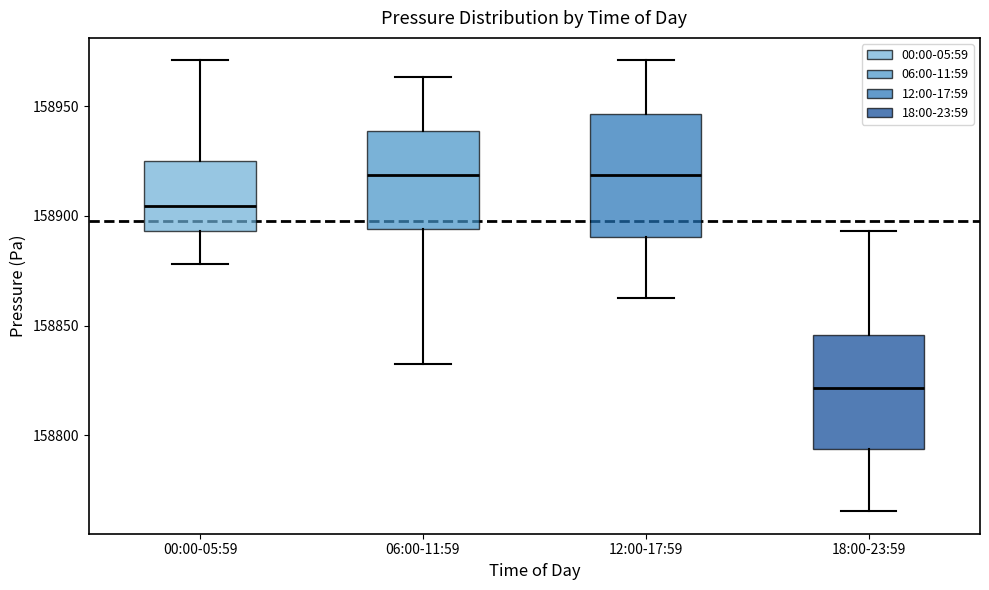

Where does the lower whisker of the box for 06:00-11:59 end on the y-axis? The values are not printed on the chart, so give them approximately, as read against the axis.

158835